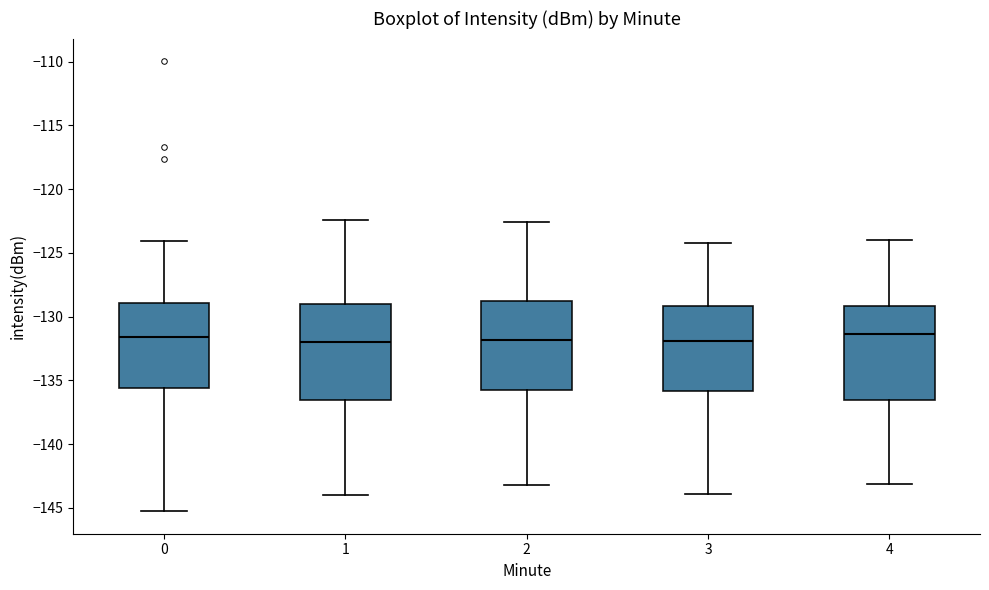

Reading left to right, read every box against the y-axis: the position of its median line, the range the box covers, and the ends of its whiskers. The values are not printed on the chart, so give them approximately, as read against the axis.

0: median -131.5, box -135.5 to -129.0, whiskers -145.5 to -124.0
1: median -132.0, box -136.5 to -129.0, whiskers -144.0 to -122.5
2: median -132.0, box -135.5 to -129.0, whiskers -143.0 to -122.5
3: median -132.0, box -136.0 to -129.0, whiskers -144.0 to -124.0
4: median -131.5, box -136.5 to -129.0, whiskers -143.0 to -124.0